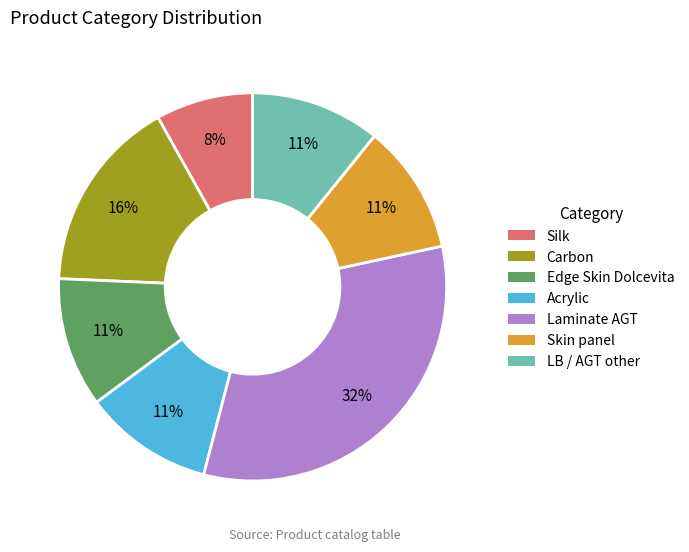

To the nearest percent, what percentage of the pie is Skin panel?

11%